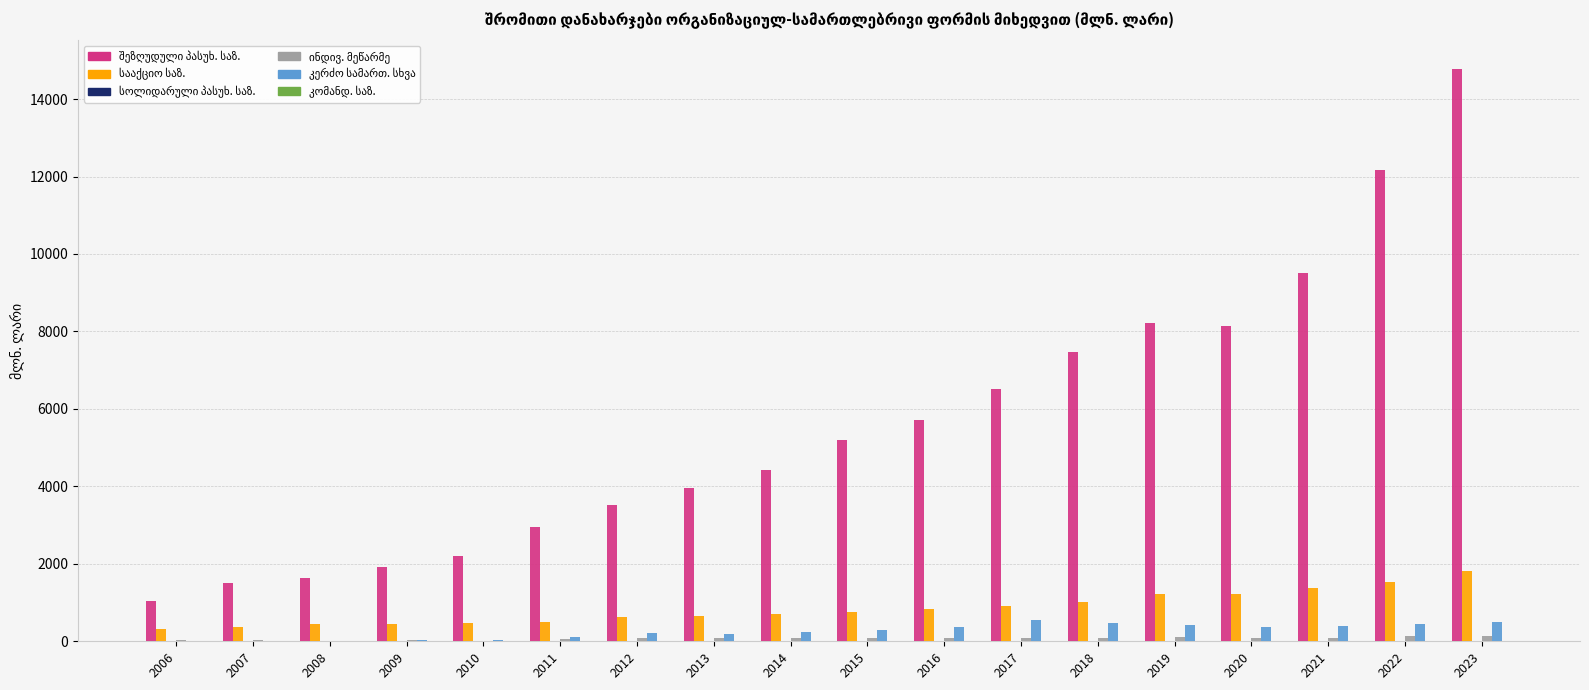

At which category is the sum across all series the highest?

2023